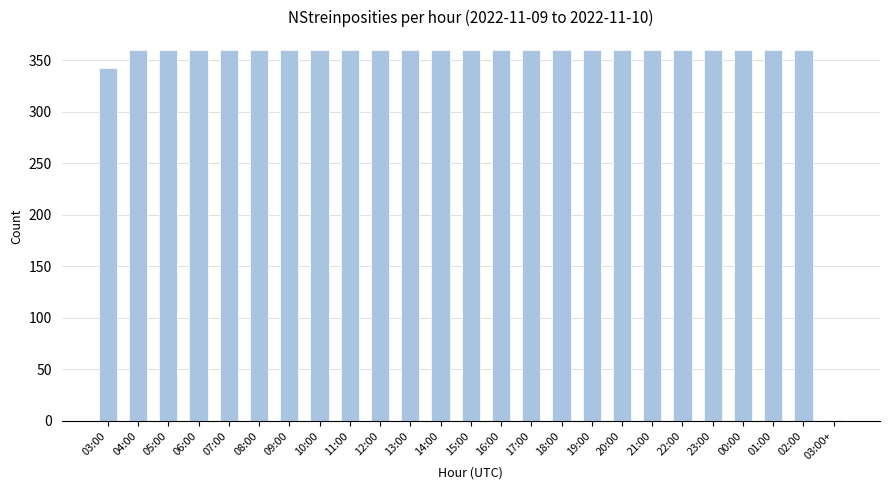

What value does the data have at 16:00, to the nearest 50?

350